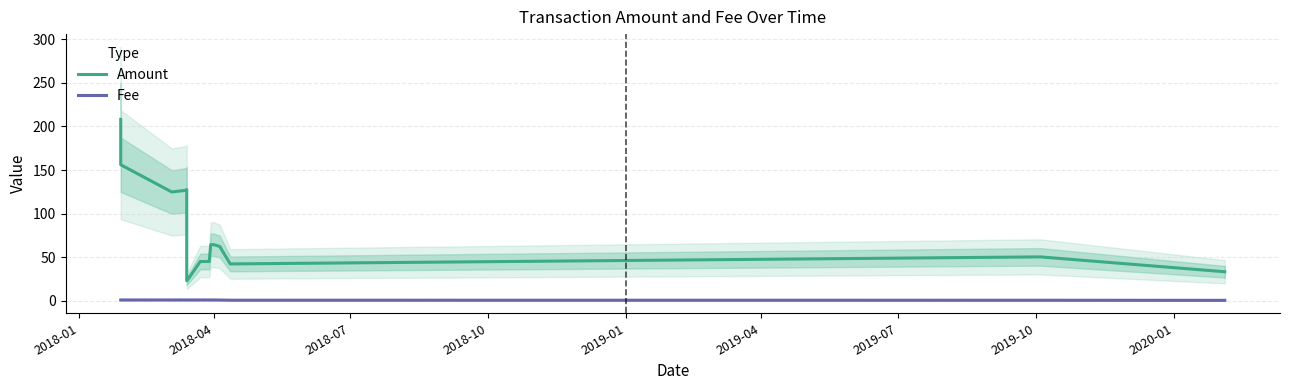

True or false: Fee has more than 2 points higher than both neighbors.

False